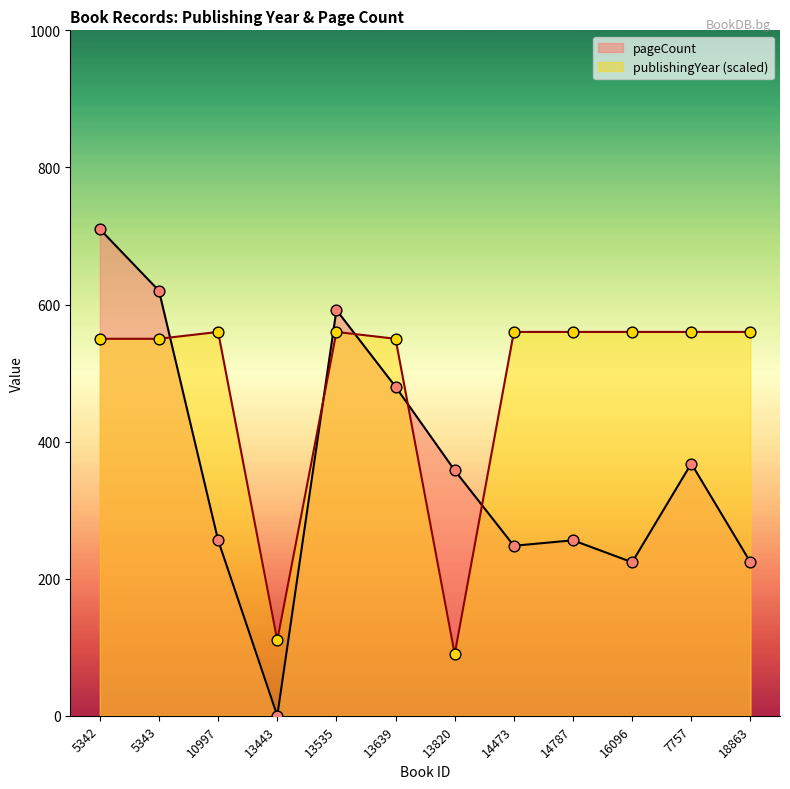

At how many categories does at least one series exceed 609?

2